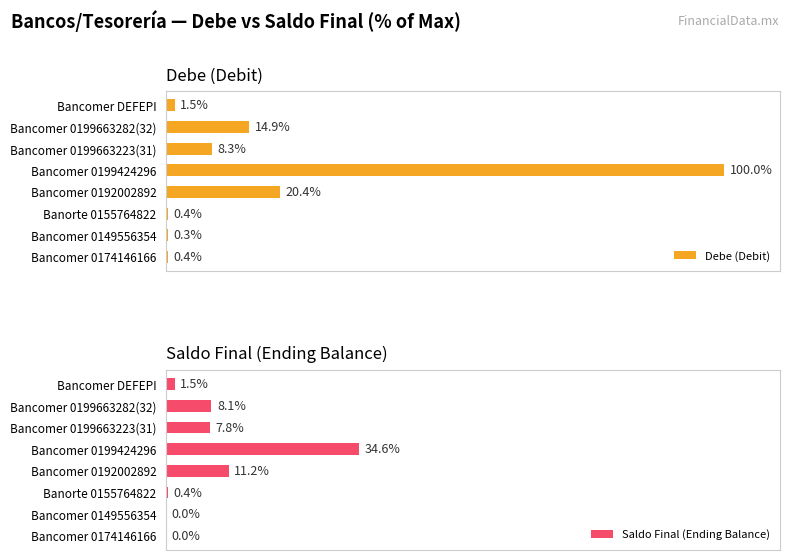

Which series has the widest spread of values?

Debe (Debit)